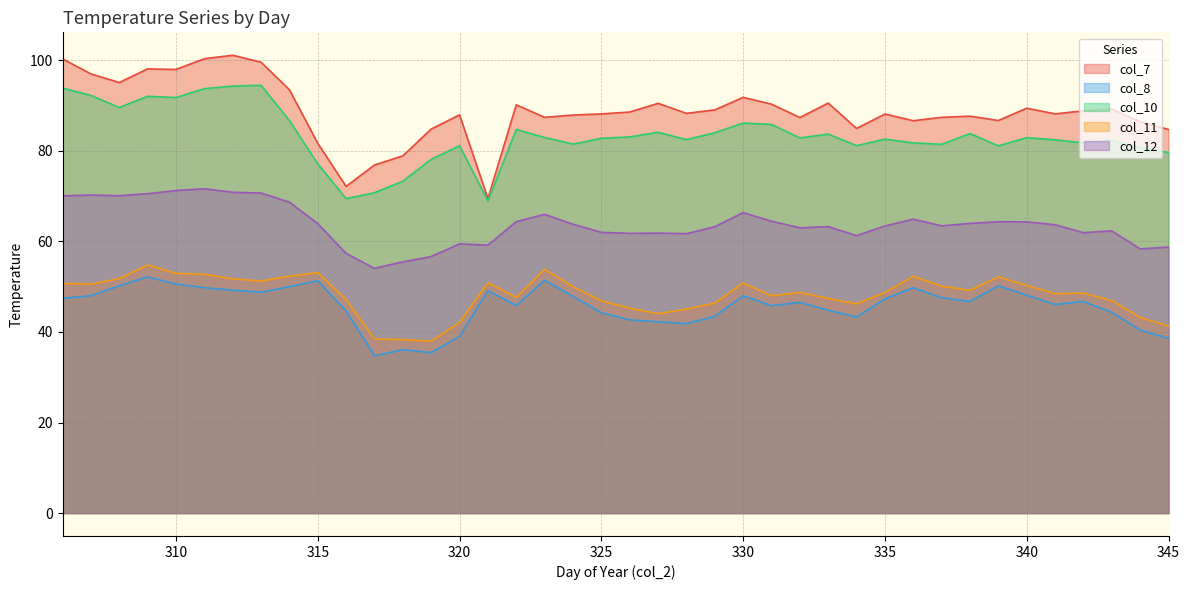

Which category has the highest value in the col_10 series?

313